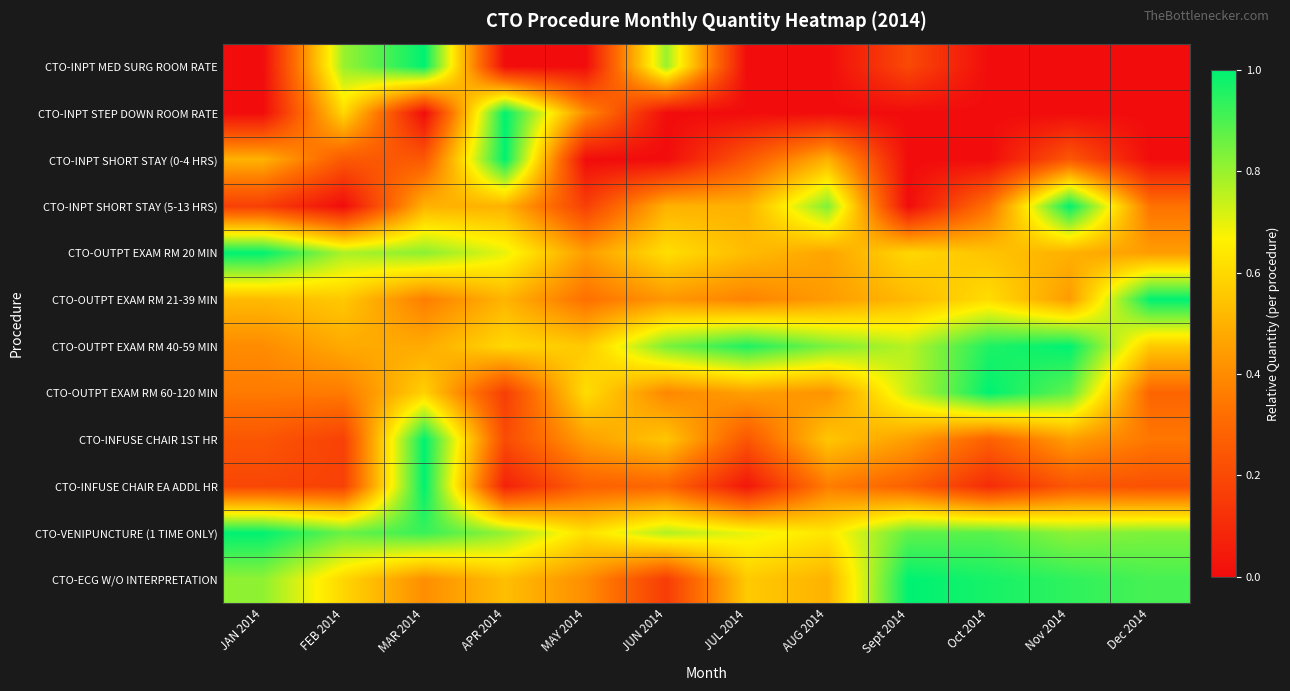

Reading left to right, transcribe all the data shown in this chart.

CTO-INPT MED SURG ROOM RATE: JAN 2014=0.0	FEB 2014=0.8	MAR 2014=1.0	APR 2014=0.0	MAY 2014=0.0	JUN 2014=0.8	JUL 2014=0.0	AUG 2014=0.0	Sept 2014=0.2	Oct 2014=0.0	Nov 2014=0.0	Dec 2014=0.0
CTO-INPT STEP DOWN ROOM RATE: JAN 2014=0.0	FEB 2014=0.6	MAR 2014=0.0	APR 2014=1.0	MAY 2014=0.4	JUN 2014=0.0	JUL 2014=0.0	AUG 2014=0.0	Sept 2014=0.0	Oct 2014=0.0	Nov 2014=0.0	Dec 2014=0.0
CTO-INPT SHORT STAY (0-4 HRS): JAN 2014=0.5	FEB 2014=0.2	MAR 2014=0.2	APR 2014=1.0	MAY 2014=0.0	JUN 2014=0.0	JUL 2014=0.2	AUG 2014=0.5	Sept 2014=0.0	Oct 2014=0.0	Nov 2014=0.2	Dec 2014=0.0
CTO-INPT SHORT STAY (5-13 HRS): JAN 2014=0.2	FEB 2014=0.0	MAR 2014=0.5	APR 2014=0.5	MAY 2014=0.2	JUN 2014=0.5	JUL 2014=0.5	AUG 2014=0.8	Sept 2014=0.0	Oct 2014=0.3	Nov 2014=1.0	Dec 2014=0.3
CTO-OUTPT EXAM RM 20 MIN: JAN 2014=1.0	FEB 2014=0.8	MAR 2014=0.8	APR 2014=0.7	MAY 2014=0.4	JUN 2014=0.6	JUL 2014=0.5	AUG 2014=0.5	Sept 2014=0.6	Oct 2014=0.5	Nov 2014=0.5	Dec 2014=0.4
CTO-OUTPT EXAM RM 21-39 MIN: JAN 2014=0.5	FEB 2014=0.6	MAR 2014=0.4	APR 2014=0.5	MAY 2014=0.3	JUN 2014=0.4	JUL 2014=0.4	AUG 2014=0.4	Sept 2014=0.5	Oct 2014=0.6	Nov 2014=0.4	Dec 2014=1.0
CTO-OUTPT EXAM RM 40-59 MIN: JAN 2014=0.4	FEB 2014=0.5	MAR 2014=0.5	APR 2014=0.6	MAY 2014=0.6	JUN 2014=0.8	JUL 2014=1.0	AUG 2014=0.8	Sept 2014=0.8	Oct 2014=1.0	Nov 2014=1.0	Dec 2014=0.6
CTO-OUTPT EXAM RM 60-120 MIN: JAN 2014=0.4	FEB 2014=0.4	MAR 2014=0.6	APR 2014=0.2	MAY 2014=0.6	JUN 2014=0.4	JUL 2014=0.5	AUG 2014=0.4	Sept 2014=0.7	Oct 2014=1.0	Nov 2014=0.9	Dec 2014=0.3
CTO-INFUSE CHAIR 1ST HR: JAN 2014=0.2	FEB 2014=0.2	MAR 2014=1.0	APR 2014=0.2	MAY 2014=0.4	JUN 2014=0.6	JUL 2014=0.2	AUG 2014=0.6	Sept 2014=0.4	Oct 2014=0.3	Nov 2014=0.4	Dec 2014=0.3
CTO-INFUSE CHAIR EA ADDL HR: JAN 2014=0.2	FEB 2014=0.2	MAR 2014=1.0	APR 2014=0.1	MAY 2014=0.3	JUN 2014=0.3	JUL 2014=0.0	AUG 2014=0.4	Sept 2014=0.3	Oct 2014=0.1	Nov 2014=0.2	Dec 2014=0.2
CTO-VENIPUNCTURE (1 TIME ONLY): JAN 2014=1.0	FEB 2014=0.9	MAR 2014=0.9	APR 2014=0.8	MAY 2014=0.6	JUN 2014=0.8	JUL 2014=0.7	AUG 2014=0.6	Sept 2014=0.9	Oct 2014=0.9	Nov 2014=0.8	Dec 2014=0.8
CTO-ECG W/O INTERPRETATION: JAN 2014=0.8	FEB 2014=0.6	MAR 2014=0.4	APR 2014=0.5	MAY 2014=0.4	JUN 2014=0.2	JUL 2014=0.6	AUG 2014=0.5	Sept 2014=1.0	Oct 2014=1.0	Nov 2014=0.9	Dec 2014=0.9